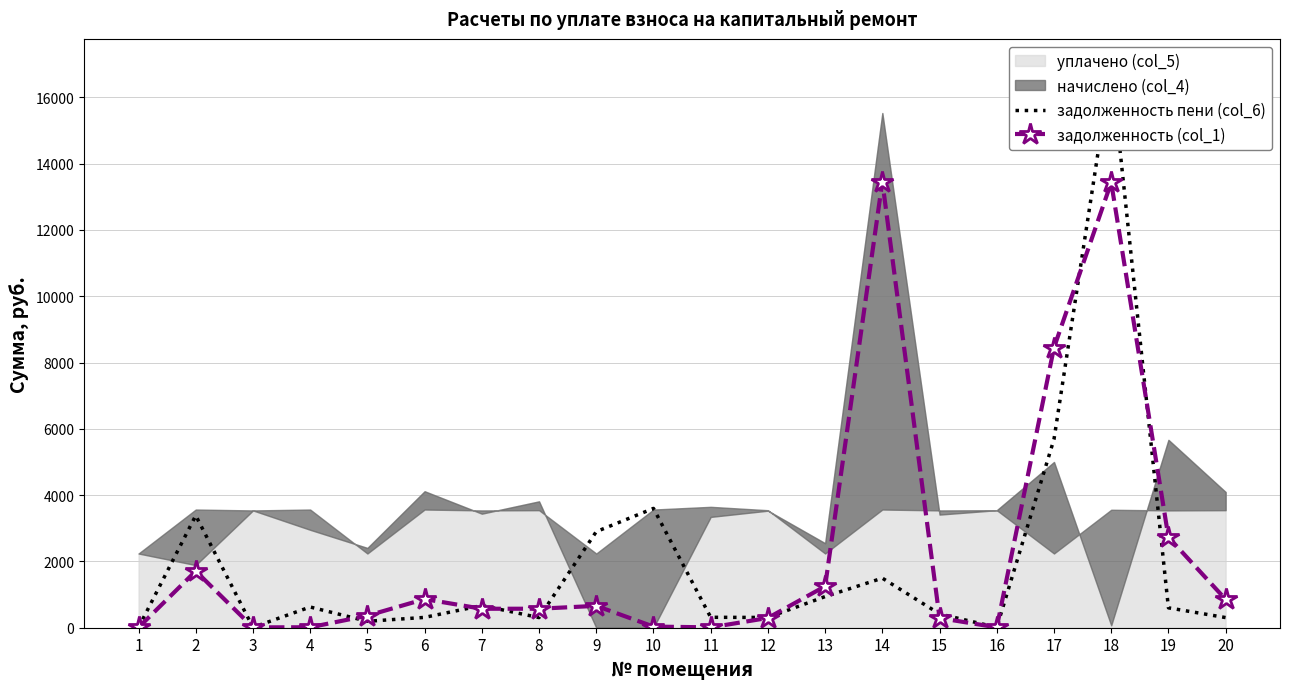

How many values in the задолженность (col_1) series are below 573?

10